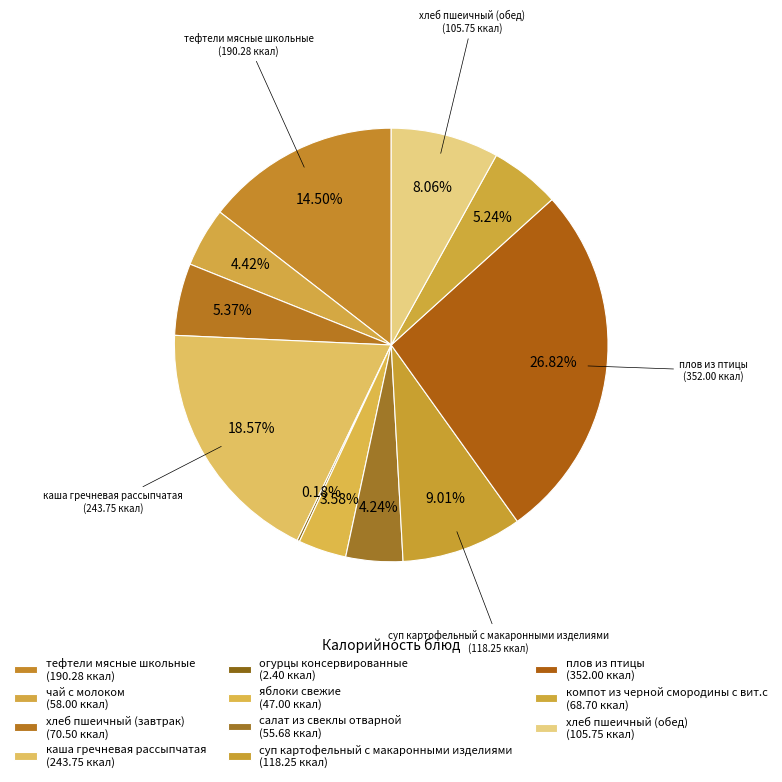

What percentage is NOT represented by хлеб пшеичный (завтрак)?

94.6%